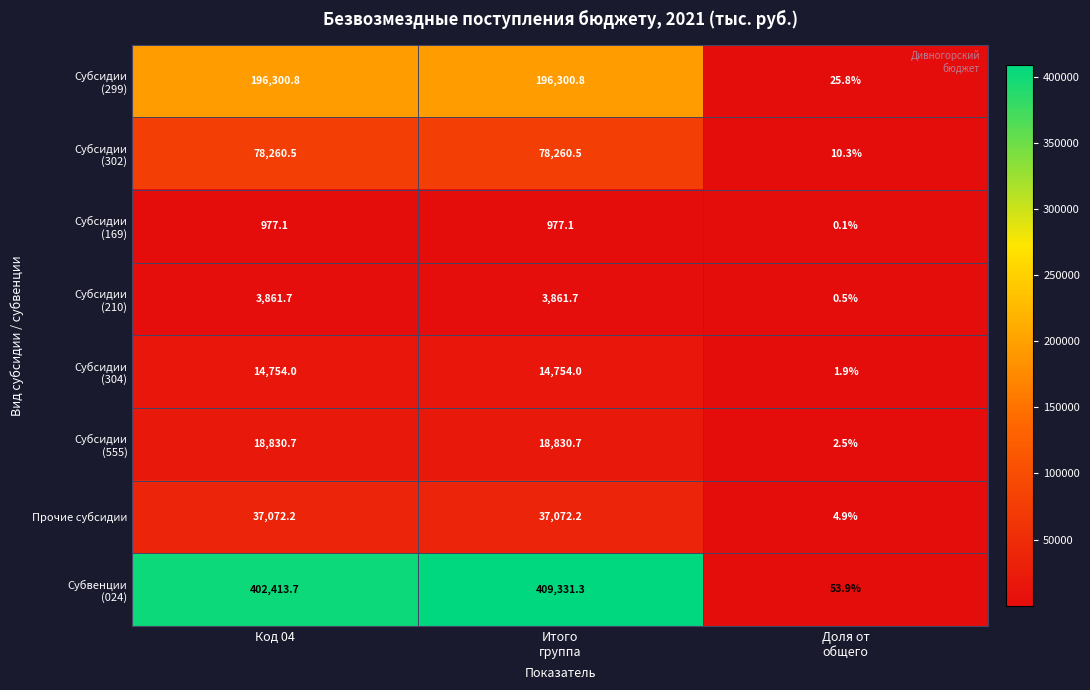

What is the greatest value displayed?

409331.3